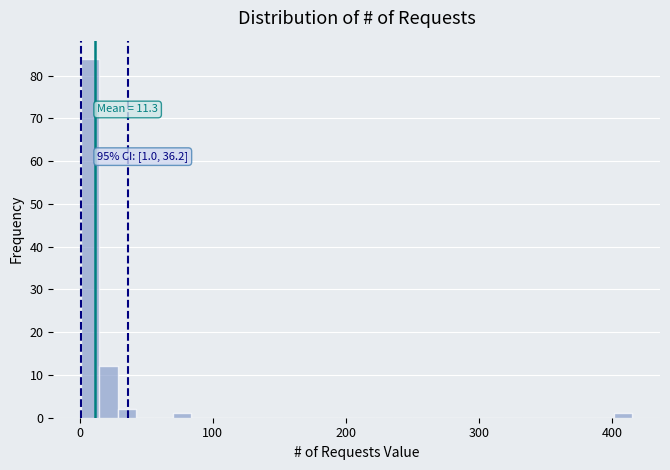

Around what value on the x-axis is the tallest bar? Give the approximate position of its centre, as read against the axis.

10